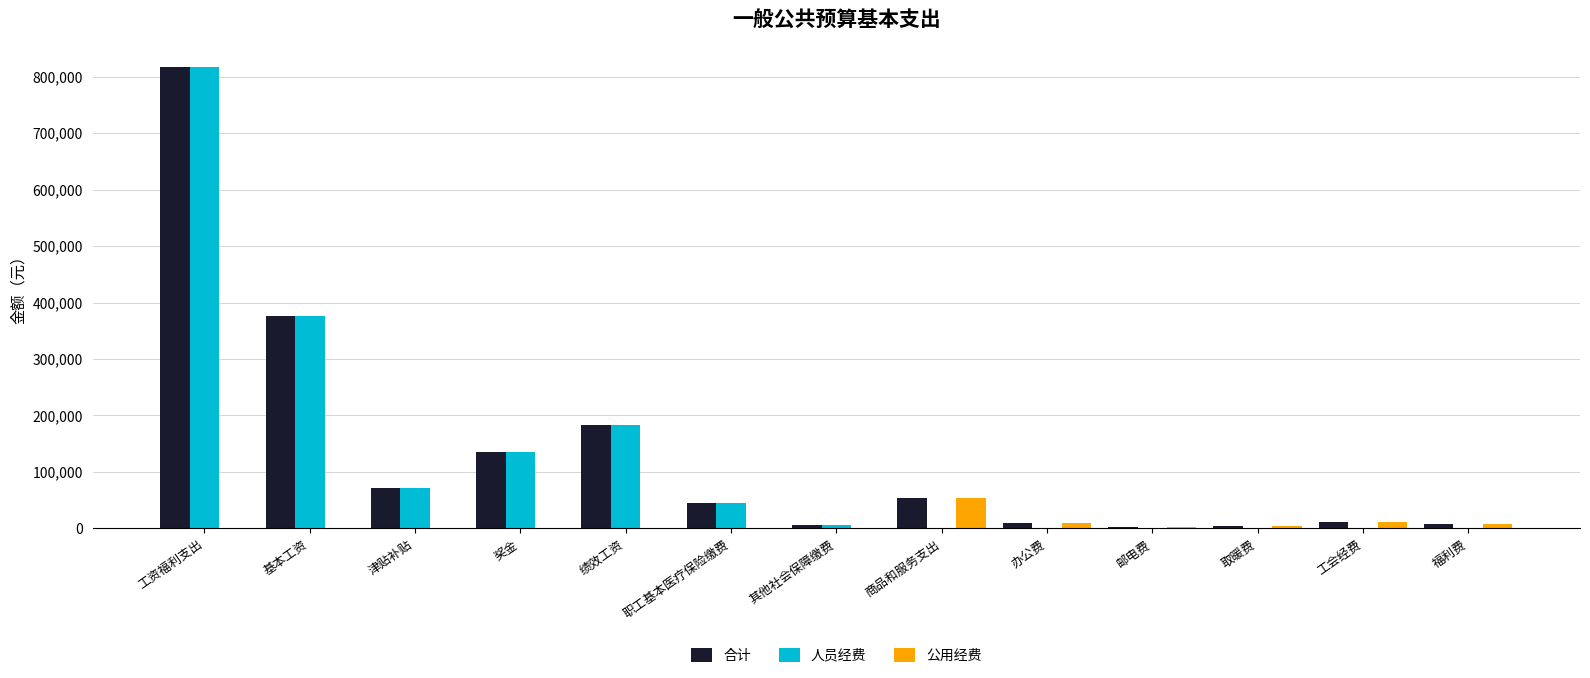

Count the number of categories in the chart.

13